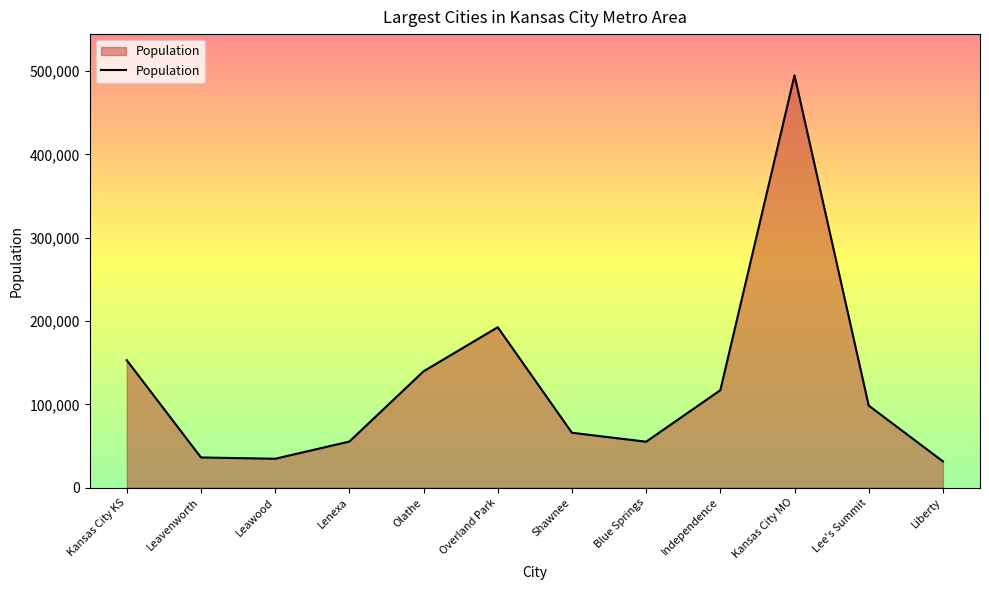

At which label is the value closest to 263212?

Overland Park